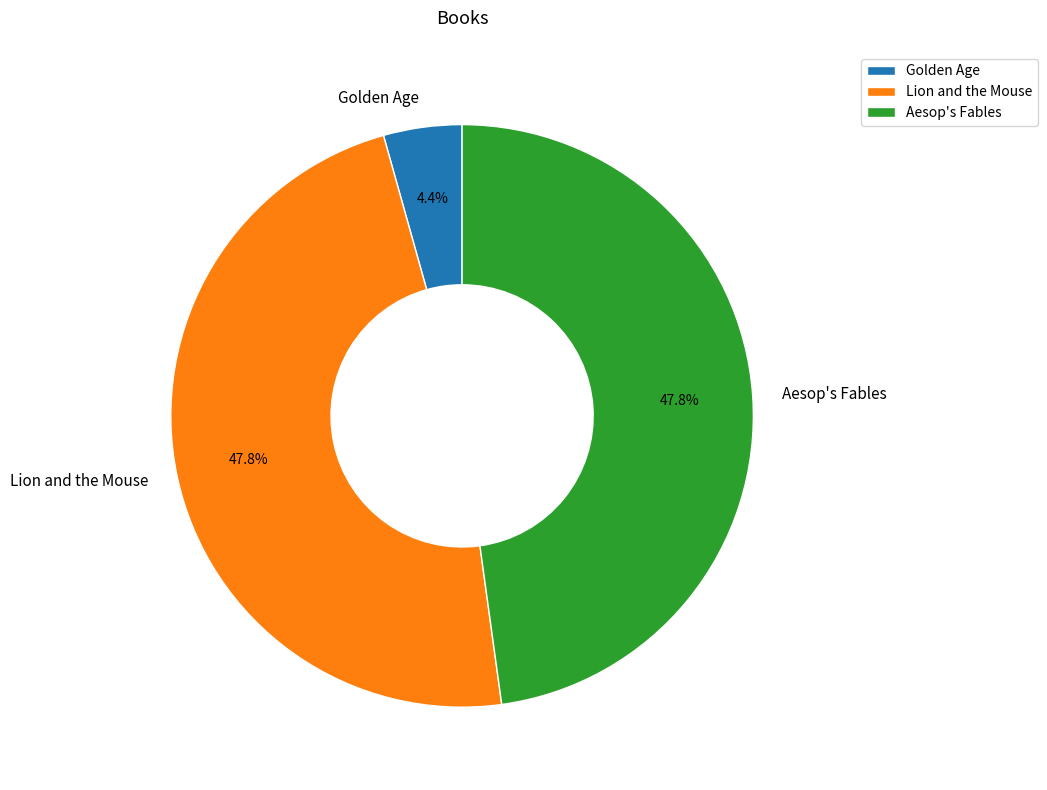

Is there any slice that represents more than half of the pie?

No